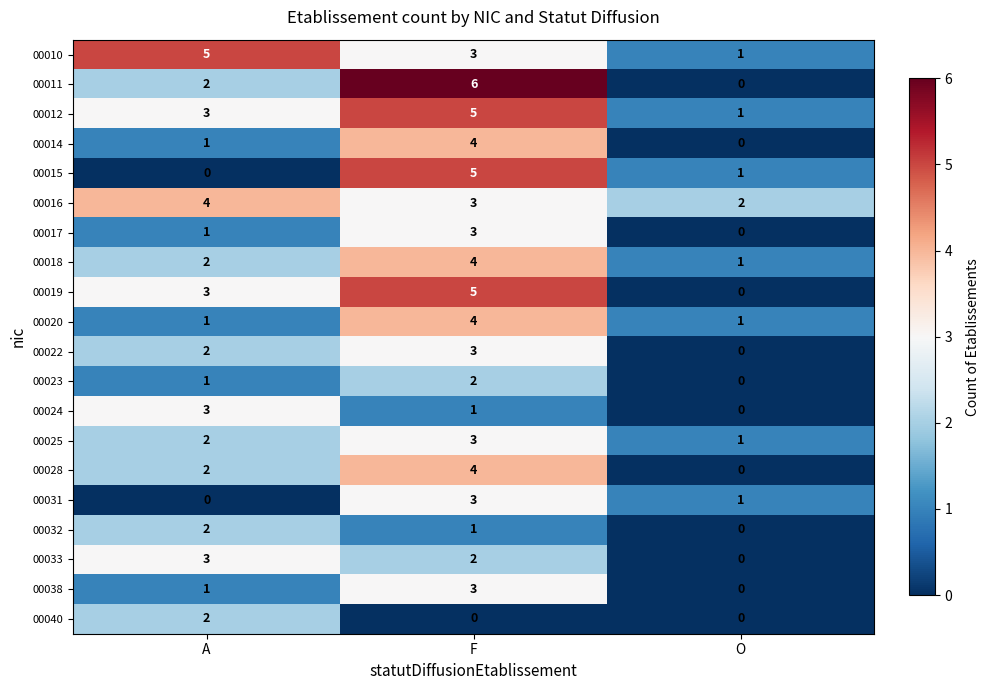

Rank the categories by 00033 value from highest to lowest.

A, F, O